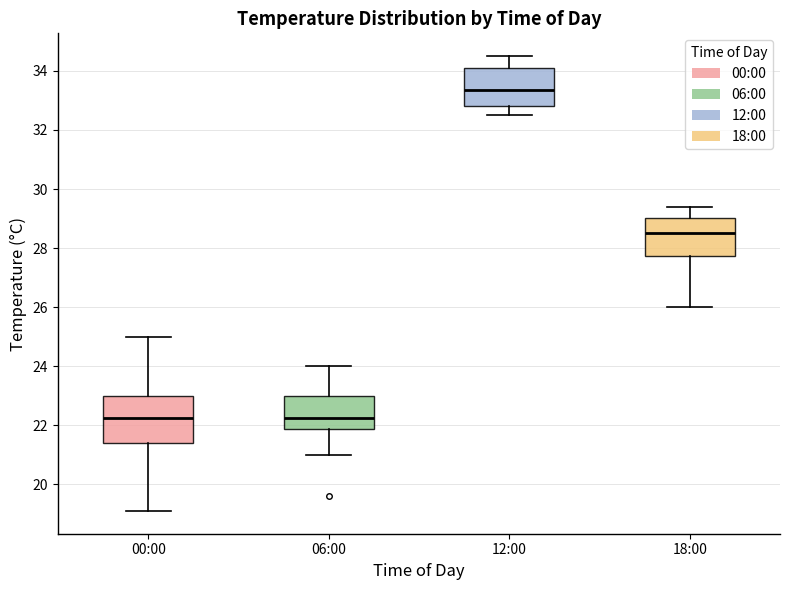

Where does the upper whisker of the box for 06:00 end on the y-axis? The values are not printed on the chart, so give them approximately, as read against the axis.

24.0